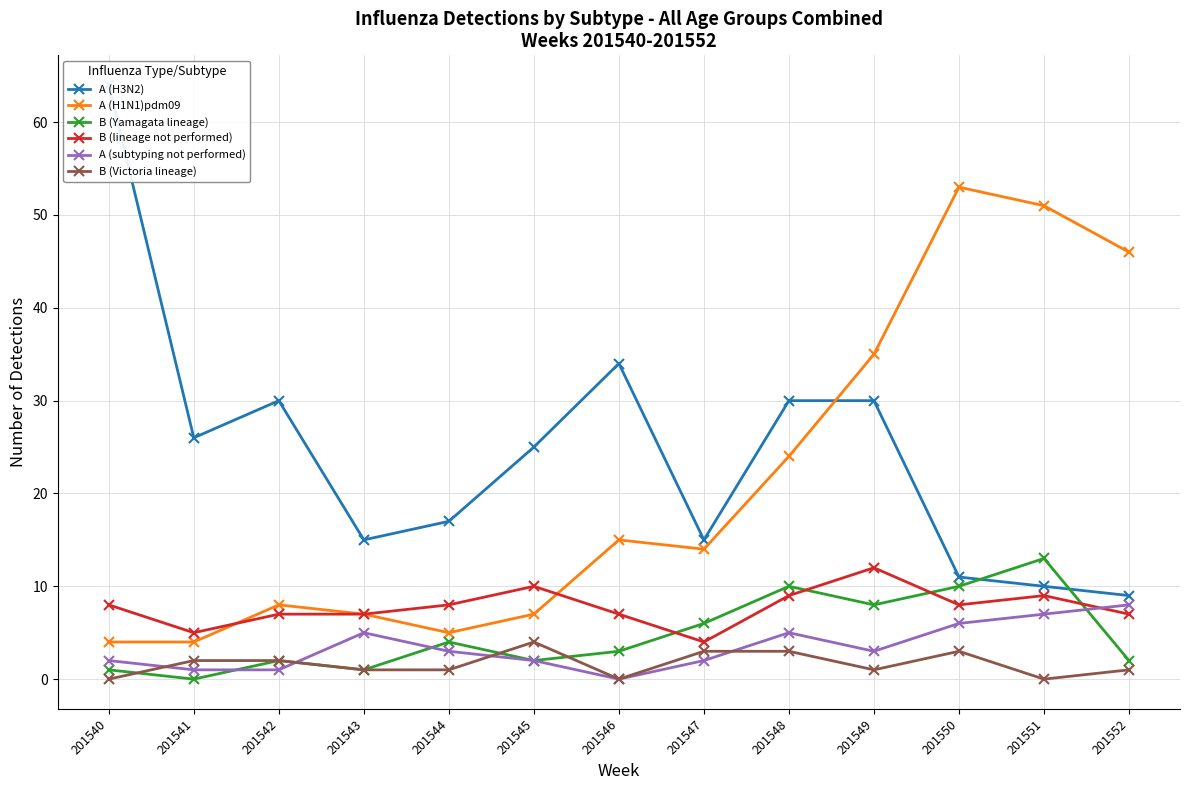

What is the difference between the second highest and second lowest values in the B (Yamagata lineage) series?

9